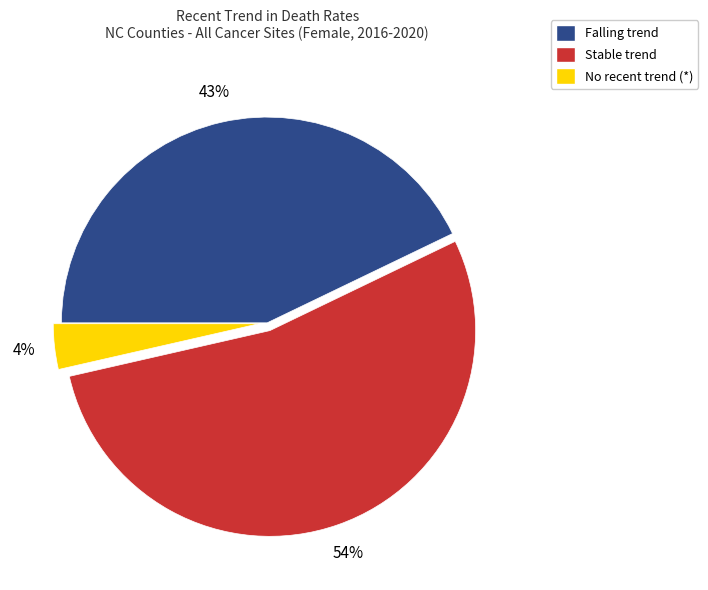

Rank the categories by value from highest to lowest.

Stable trend, Falling trend, No recent trend (*)